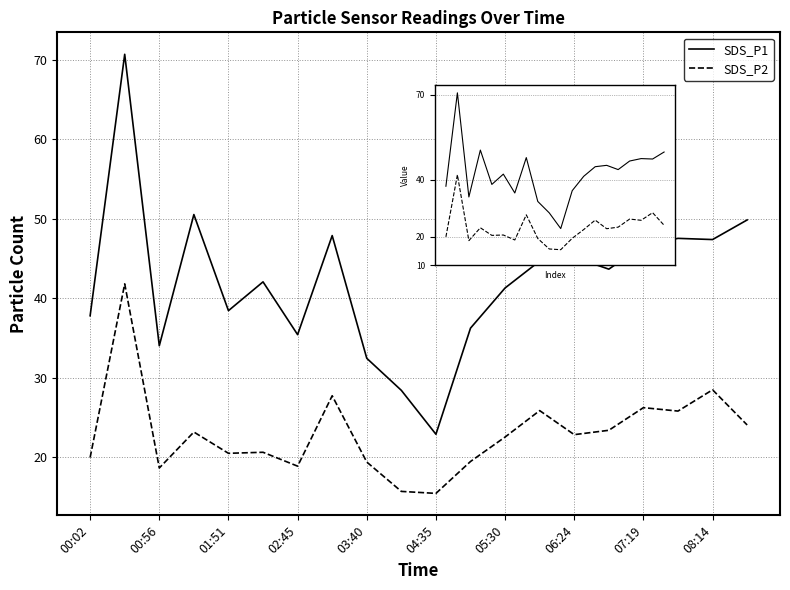

In SDS_P1, how many points are lower than both neighbors (excluding endpoints)?

6